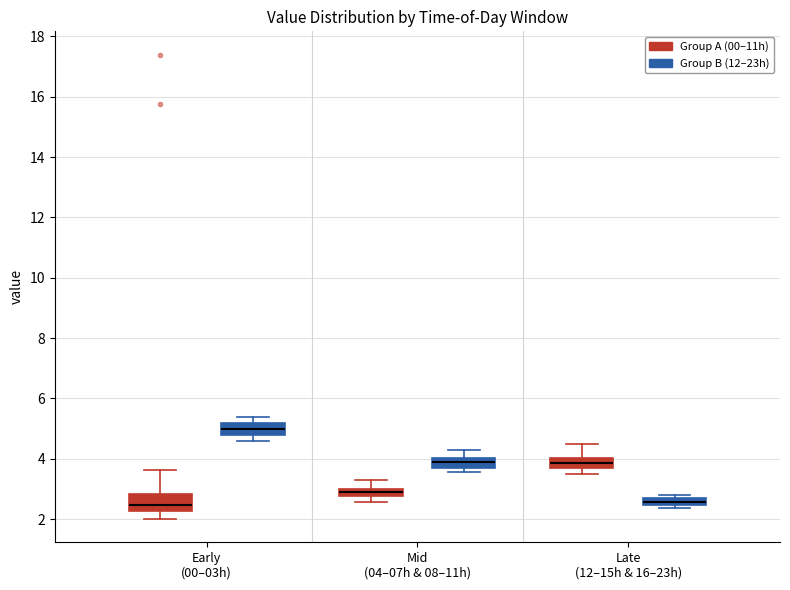

Where is the upper edge of the box for Late (12–15h & 16–23h) (Group A (00–11h)) on the y-axis? The values are not printed on the chart, so give them approximately, as read against the axis.

4.0